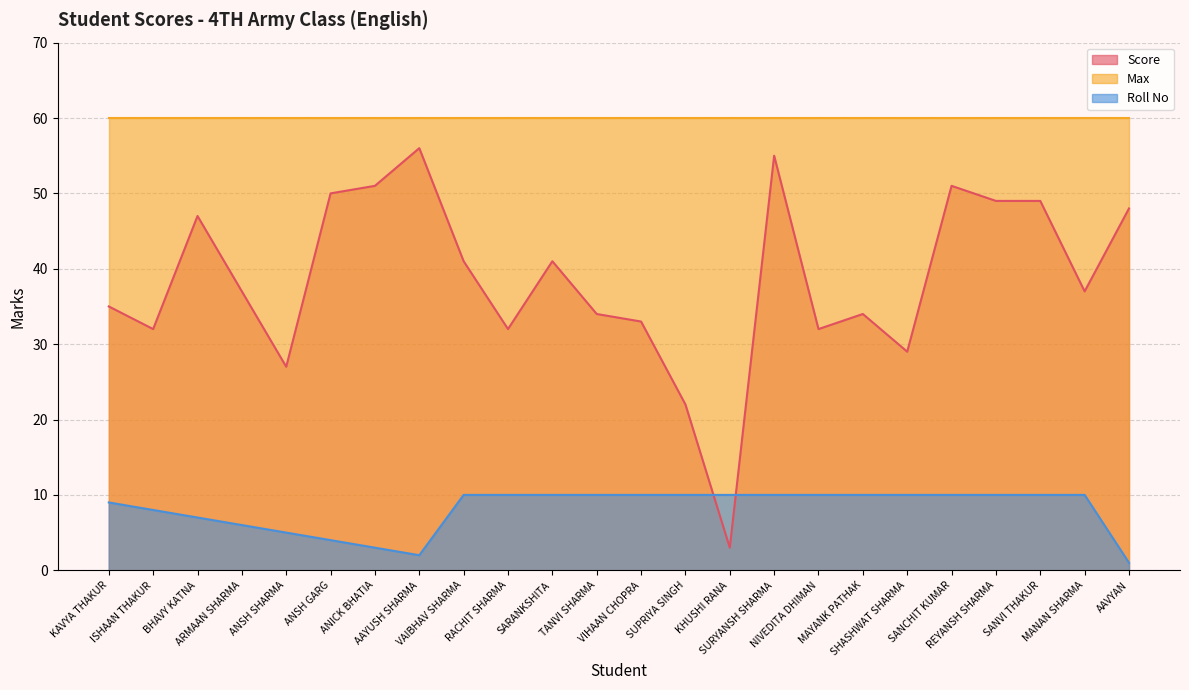

True or false: Score and Roll No intersect in this chart.

True